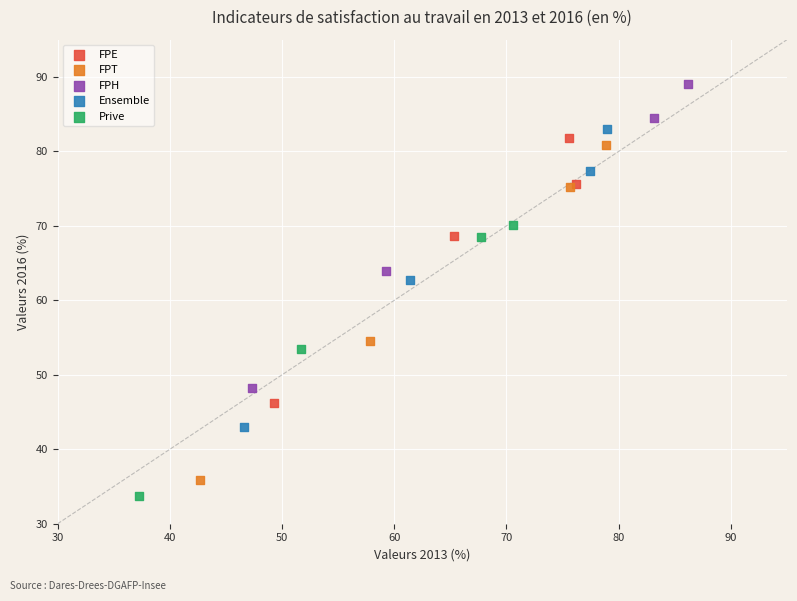

Which series reaches the minimum Y coordinate?

Prive